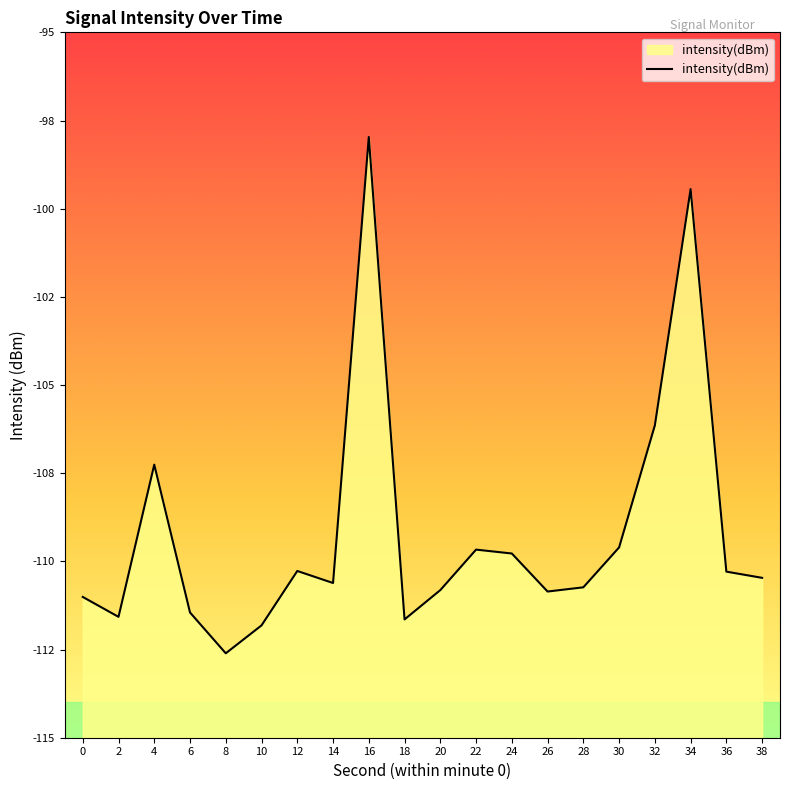

At which category does the chart reach its peak across all series?

16